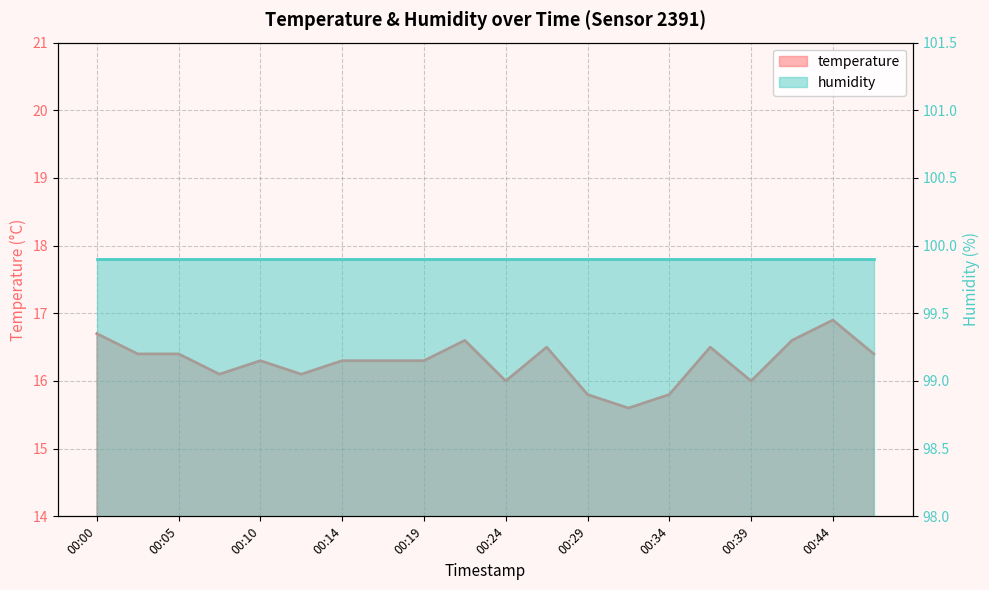

Where is the first local maximum?

00:10